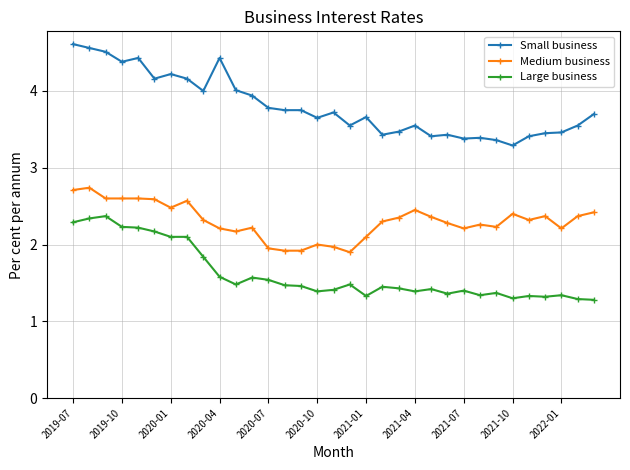

True or false: Large business and Medium business intersect in this chart.

False